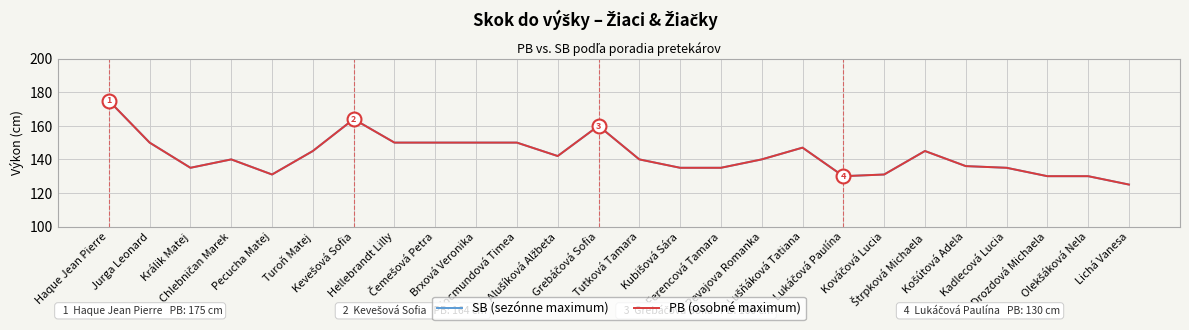

Which series has the widest spread of values?

SB (sezónne maximum)